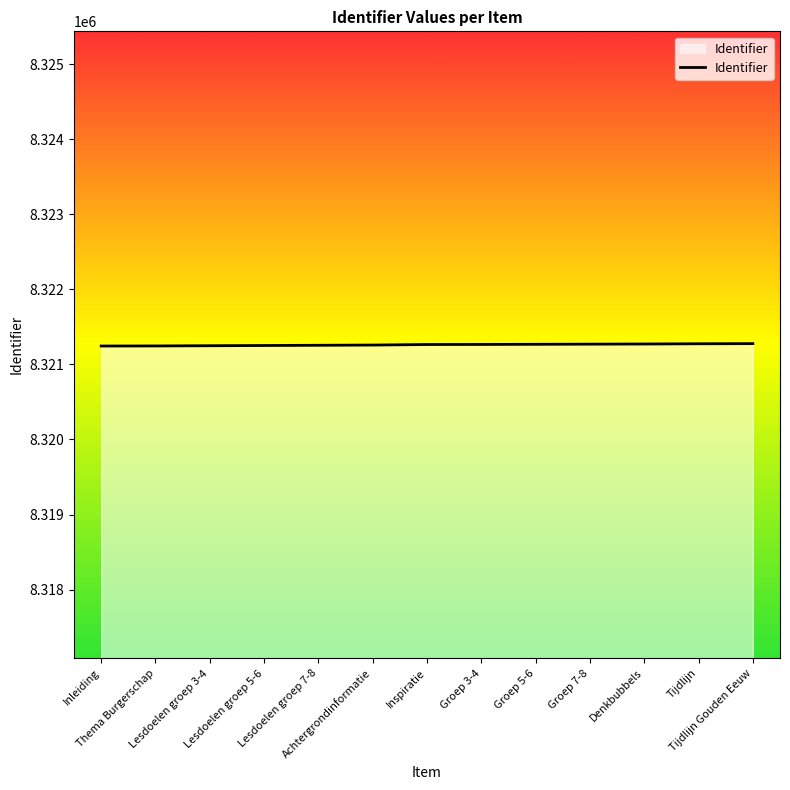

How many series are shown in this chart?

1